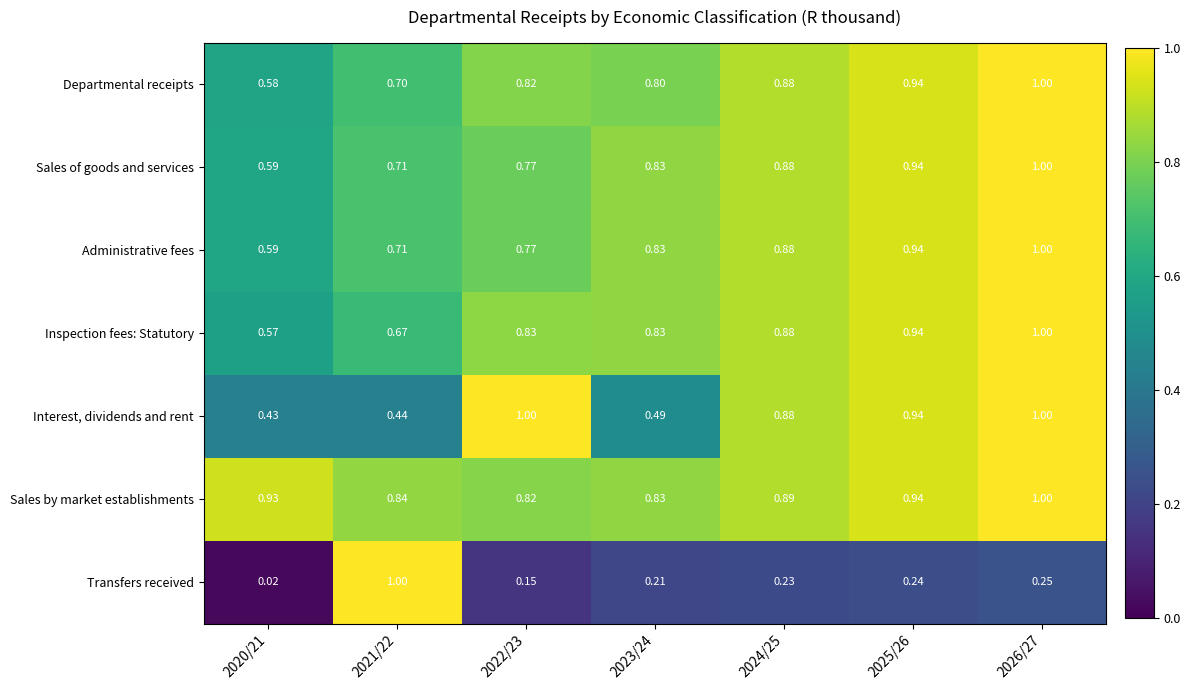

Is the value of Sales by market establishments at 2024/25 greater than the value of Administrative fees at 2020/21?

Yes